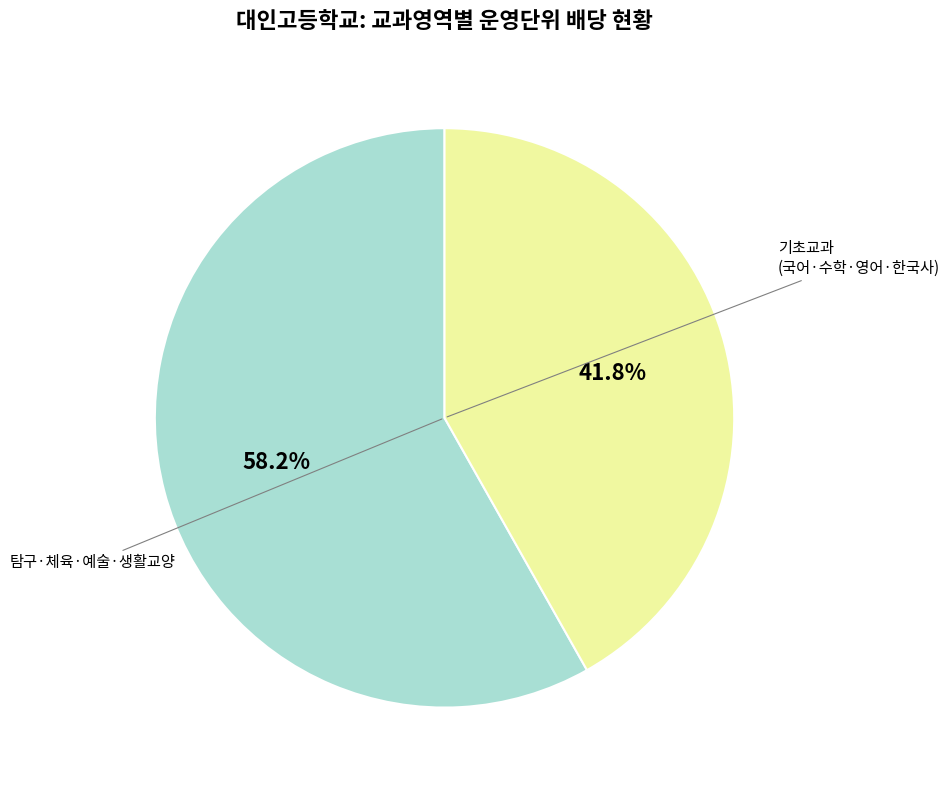

Is there a majority slice in this chart?

Yes